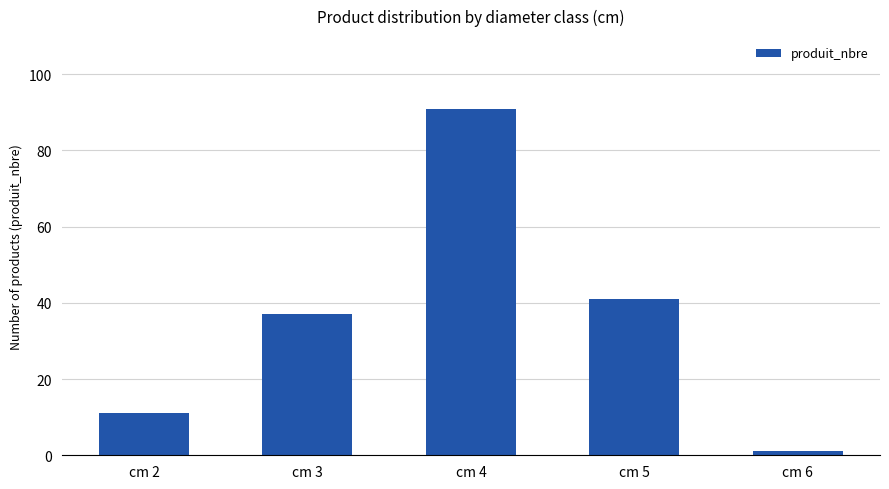

What is the ratio of the value at cm 2 to the value at cm 5?

0.3